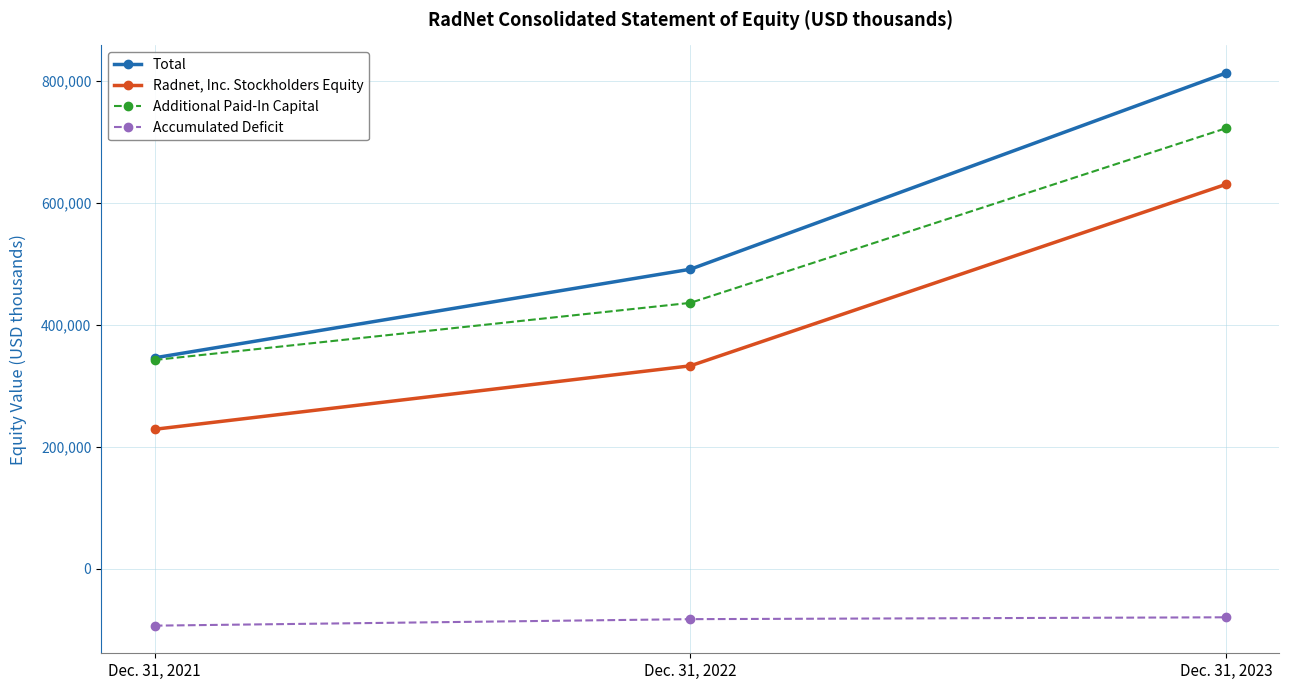

How many Radnet, Inc. Stockholders Equity values are between 228904 and 630695?

3